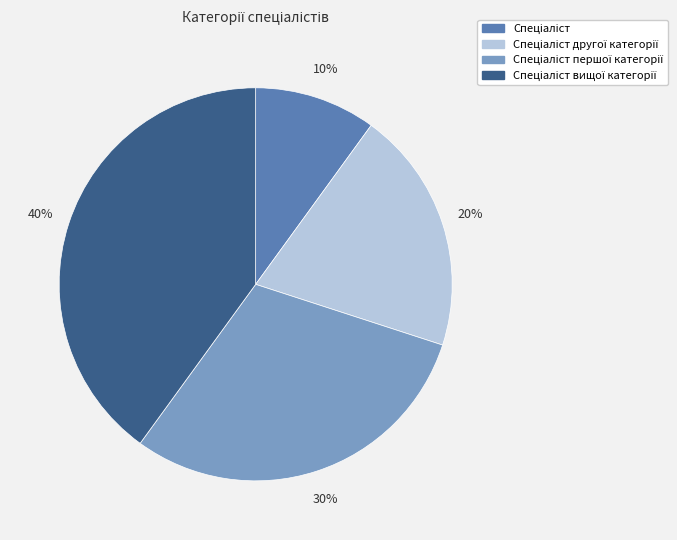

To the nearest percent, what is the average slice percentage?

25%